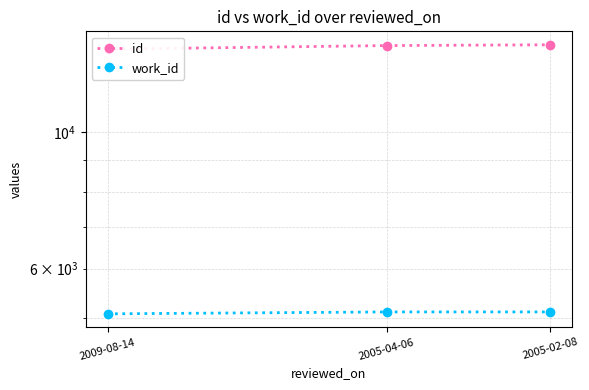

Is this an area chart (filled region under the line)?

No